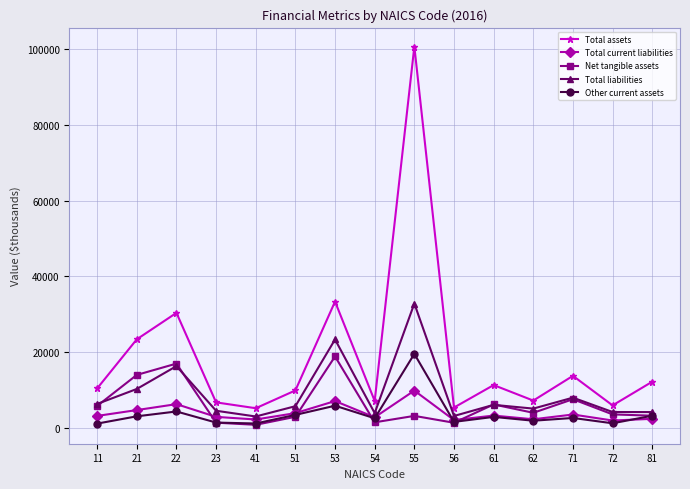

Is it true that Total current liabilities equals 6998.3 at 53?

True